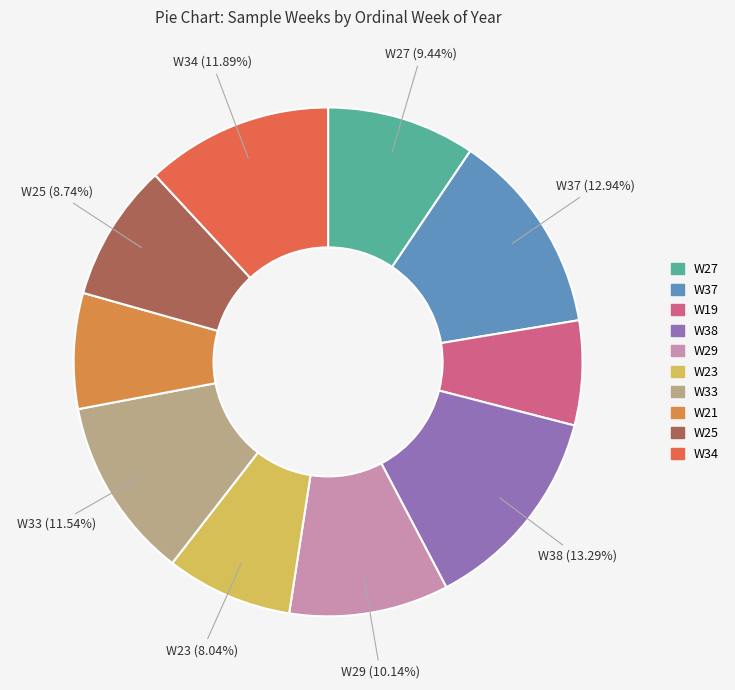

What is the ratio of the value at W33 to the value at W27?

1.2